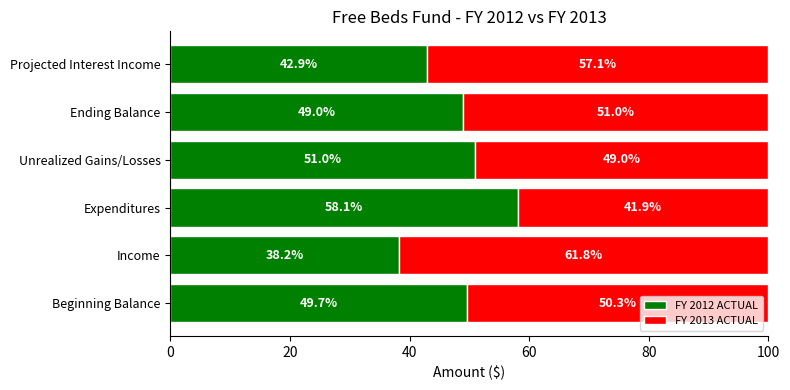

What is the total value across all series at Income?

100.0